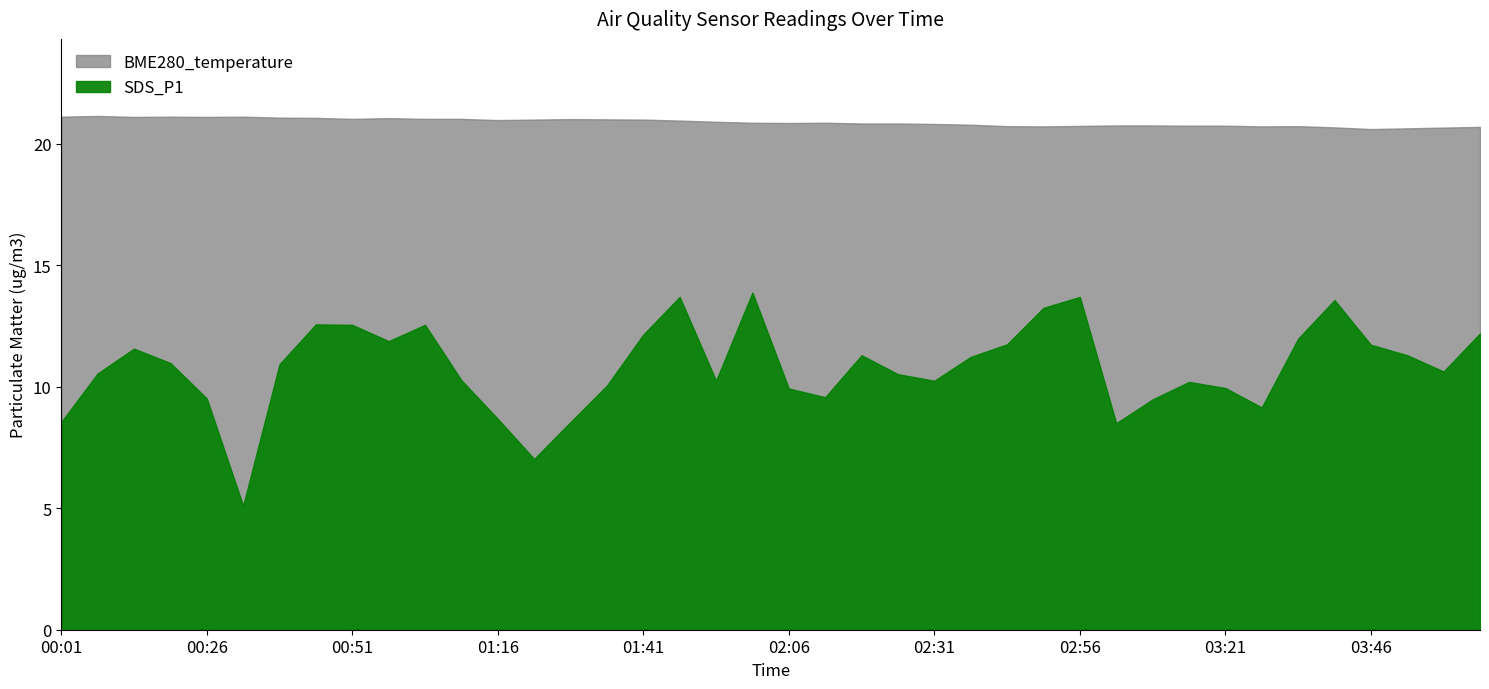

How many interior local valleys does the SDS_P1 series have?

3